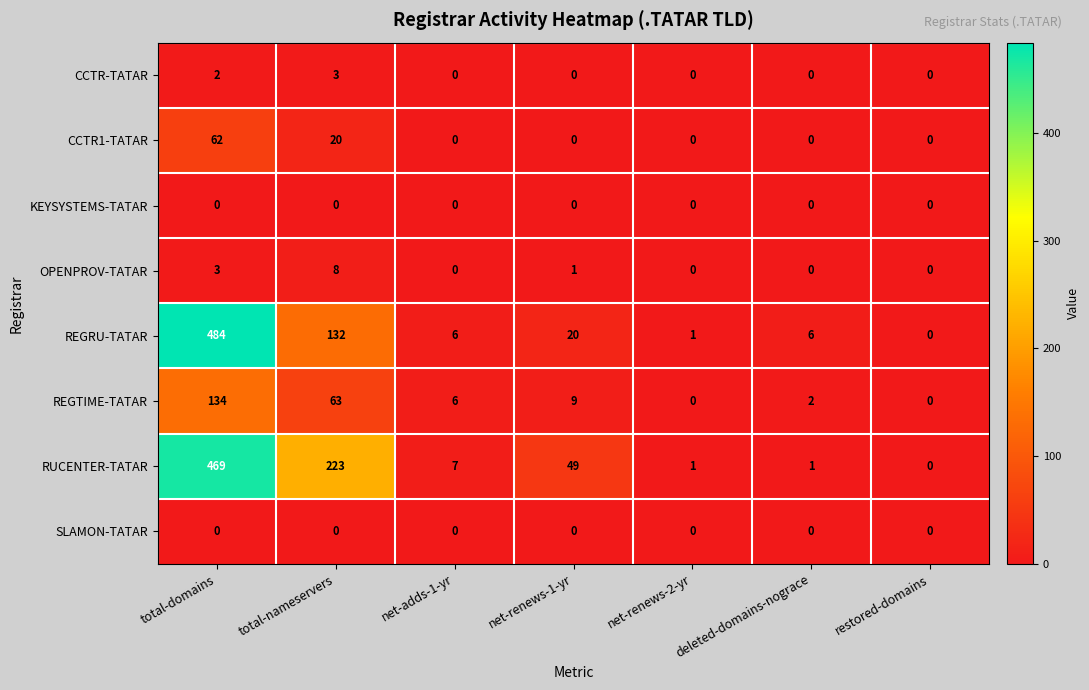

Where does the RUCENTER-TATAR series first go above 7?

total-domains